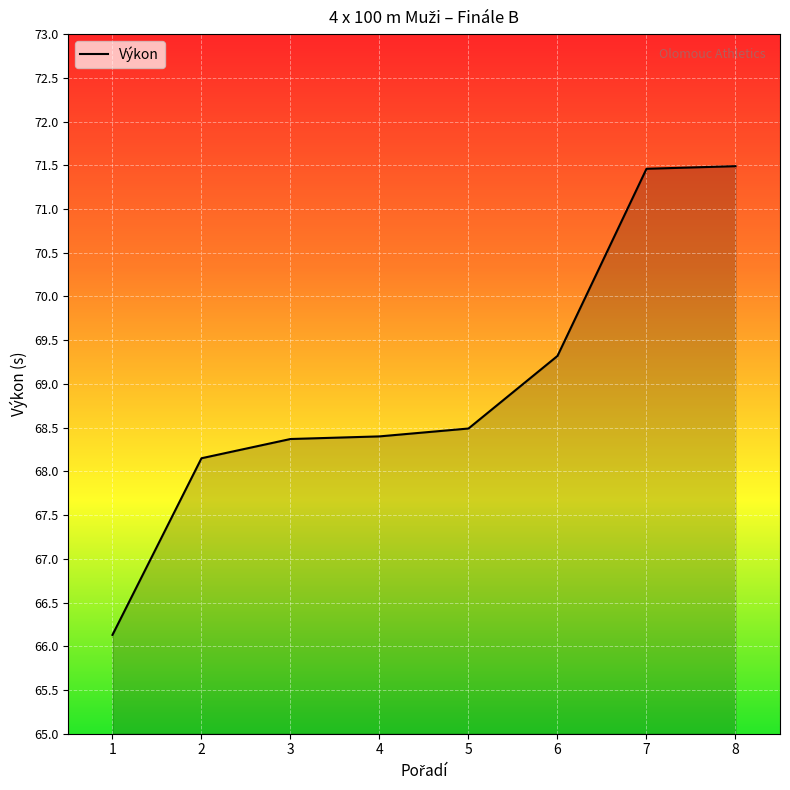

Reading right to left, list all the values displayed in this chart.

71.5	71.5	69.3	68.5	68.4	68.4	68.2	66.1